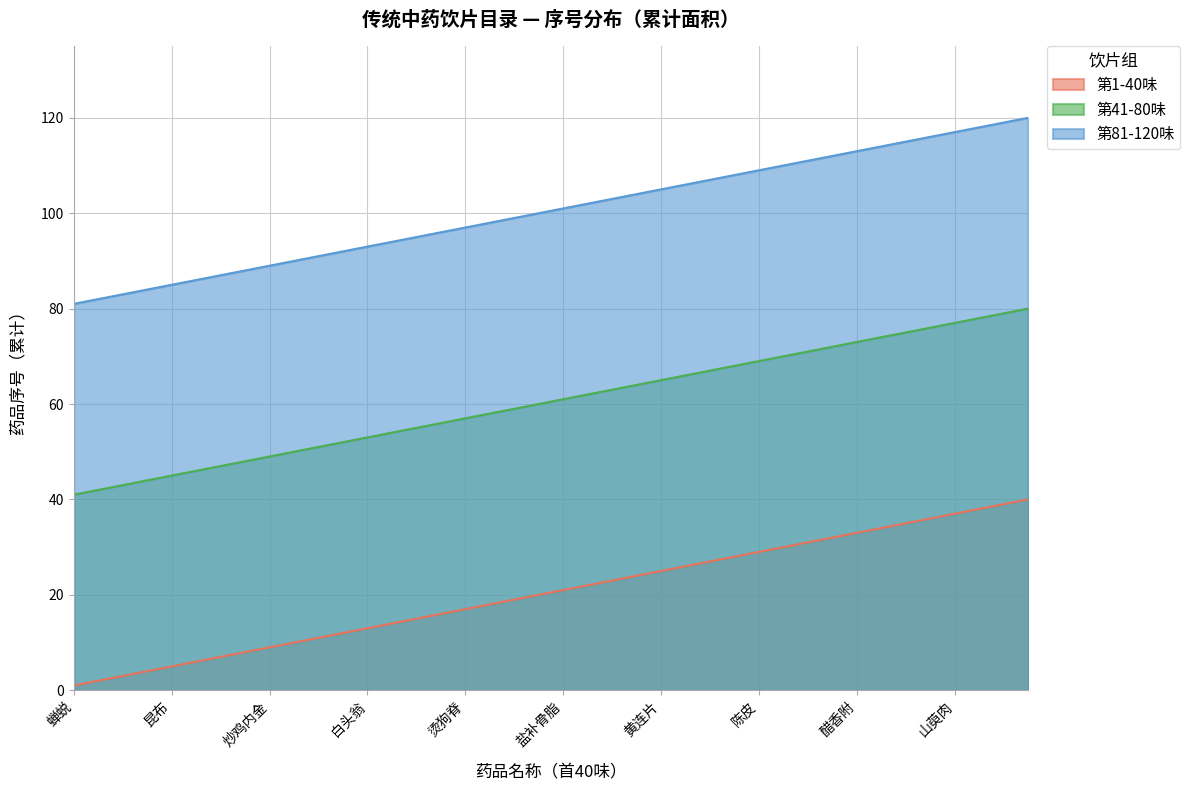

What is the label of the 7th point from the left?

栀子